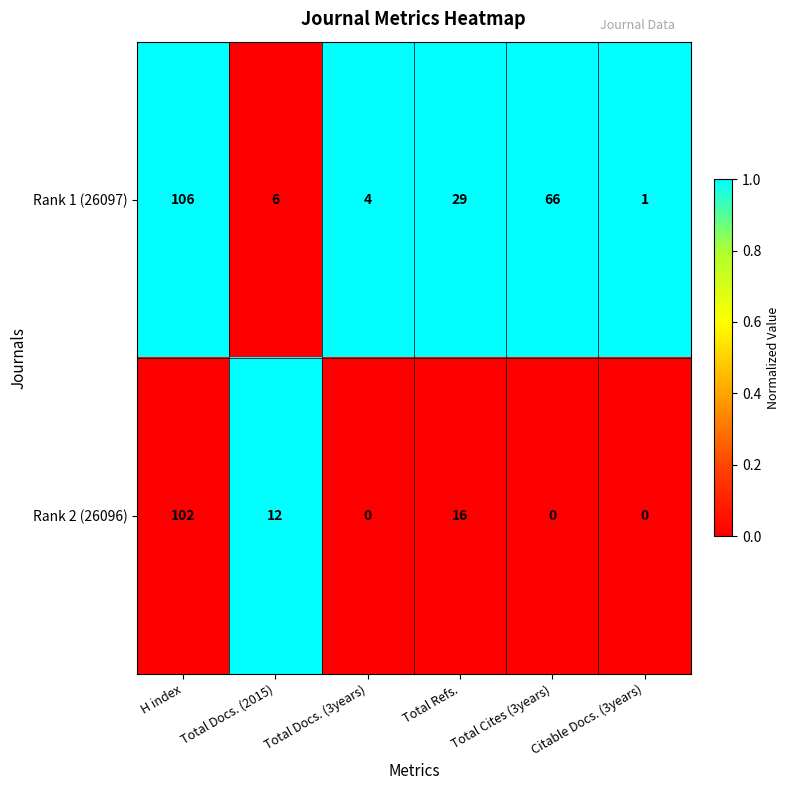

What is the difference between the maximum and minimum values in the Rank 2 (26096) series?

102